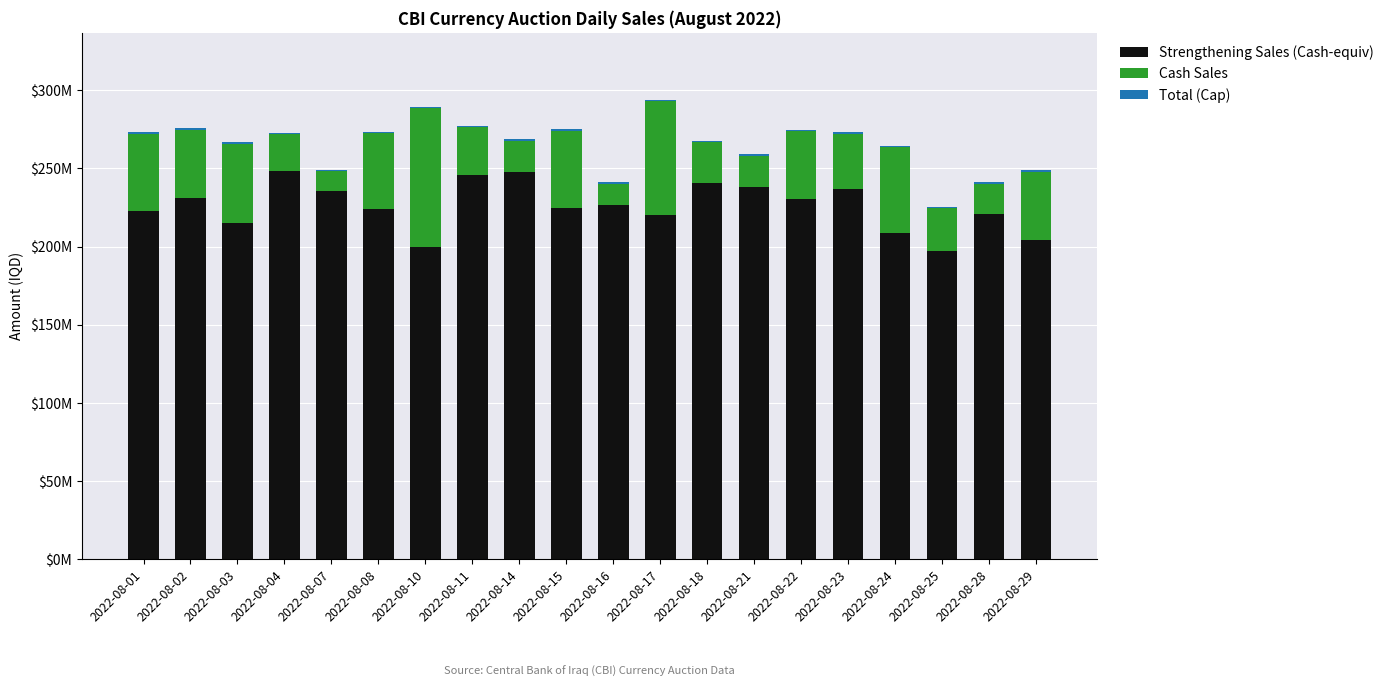

What is the total value across all series at 2022-08-23?

273134570